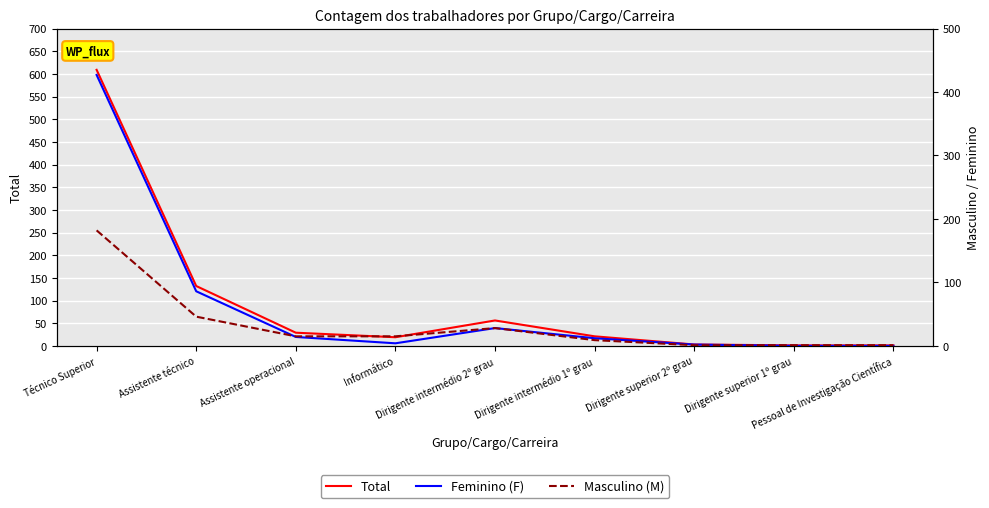

What is the difference between the maximum and minimum values in the Total series?

608